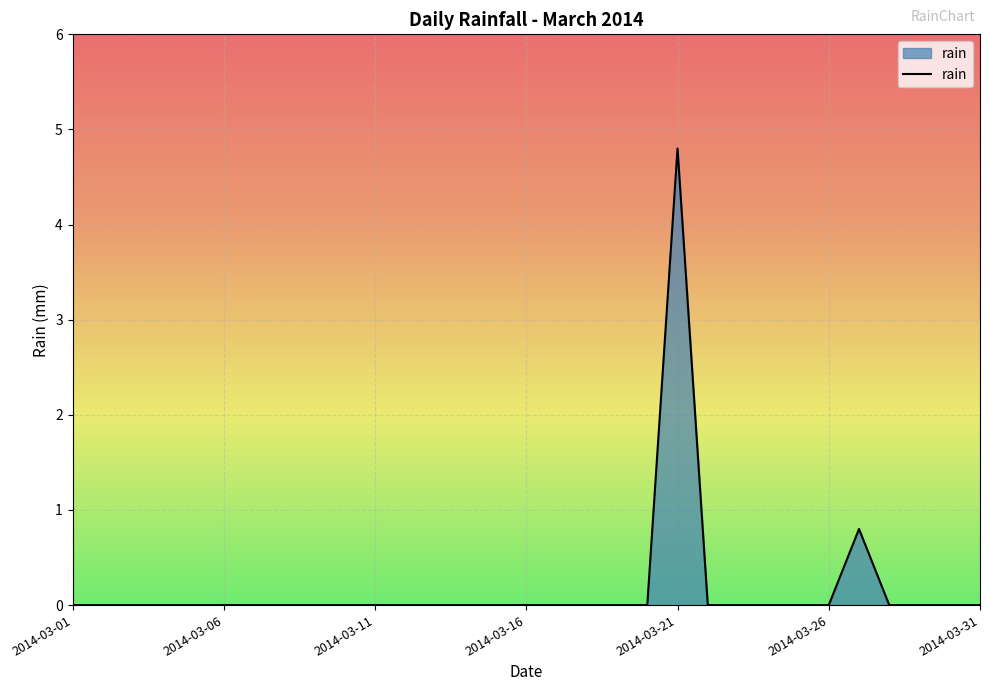

Which category has the highest value across all series?

2014-03-21